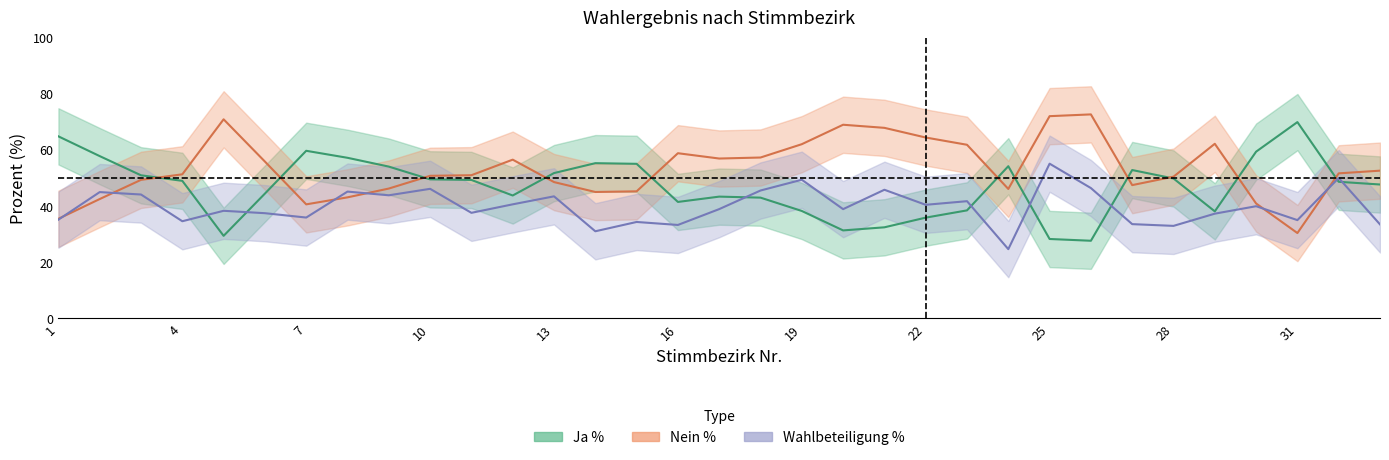

How many distinct data groups are displayed?

3